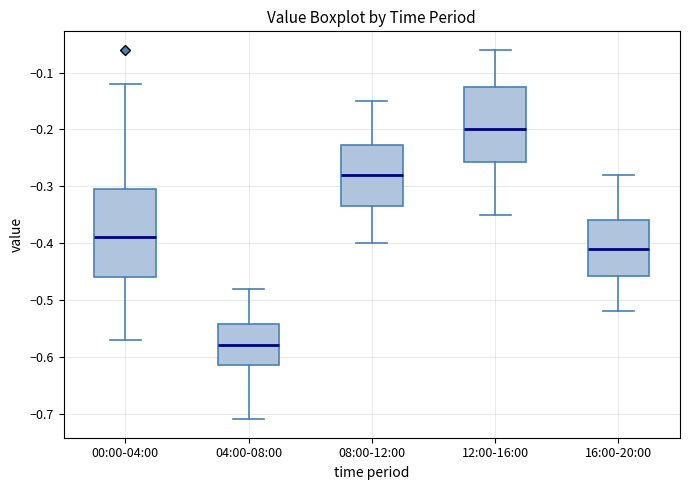

Which box's median line is the lowest?

04:00-08:00